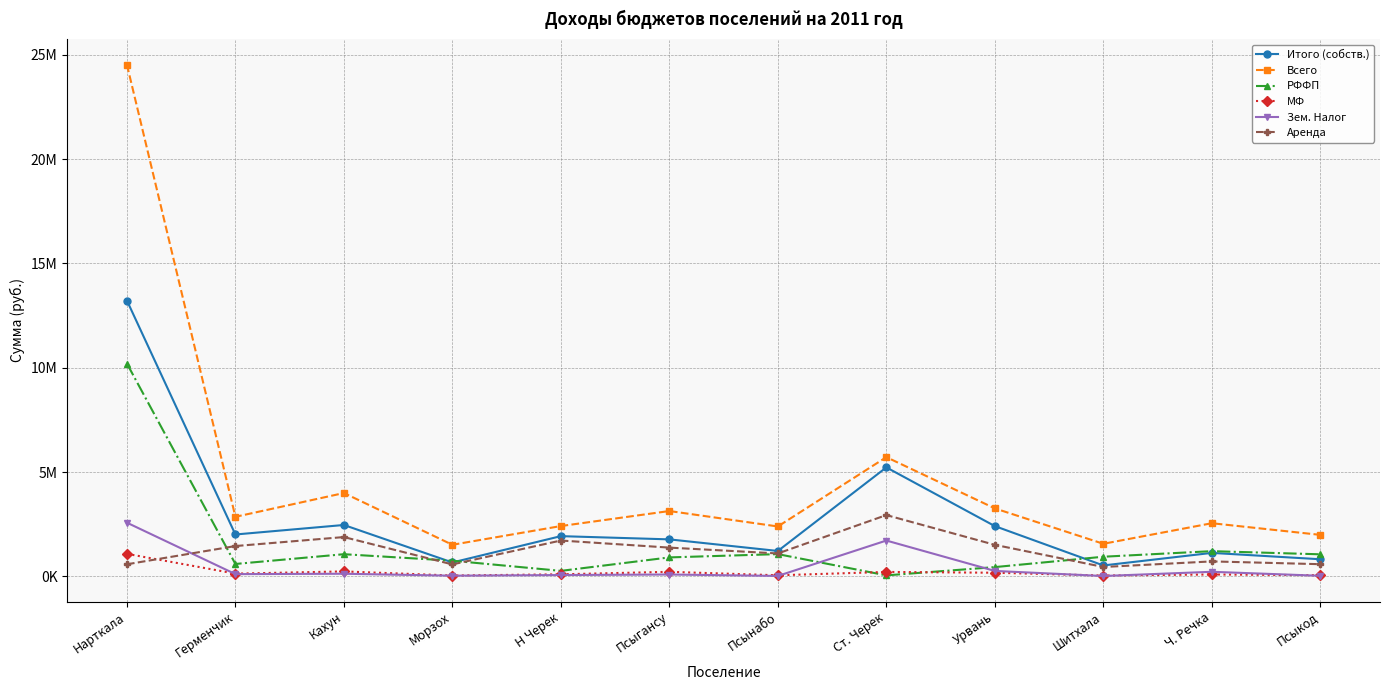

List the labels in order of Итого (собств.) value, smallest first.

Шитхала, Морзох, Псыкод, Ч. Речка, Псынабо, Псыгансу, Н Черек, Герменчик, Урвань, Кахун, Ст. Черек, Нарткала